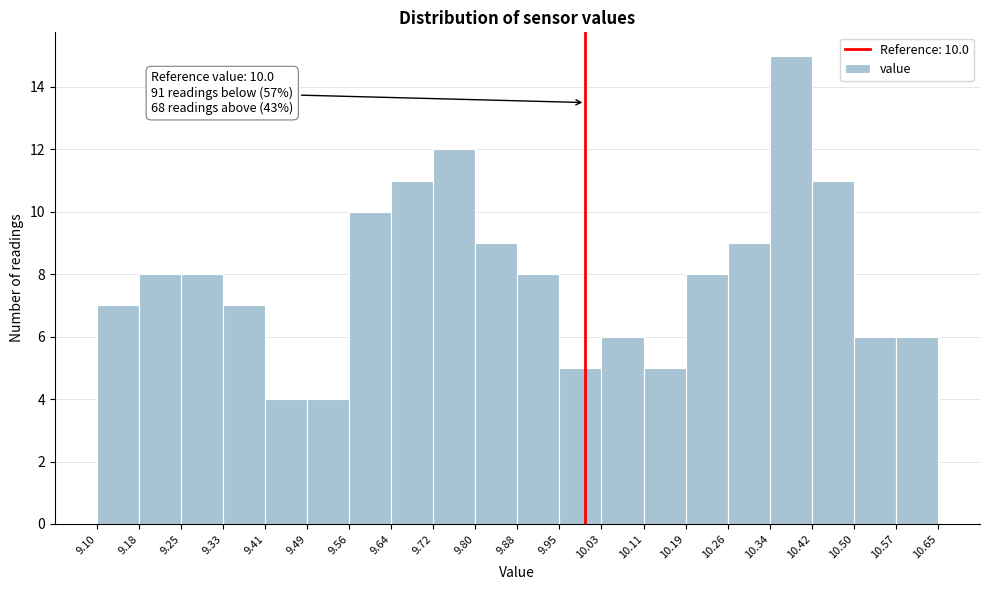

Over which range of the x-axis is the bar tallest?

10.34 to 10.42